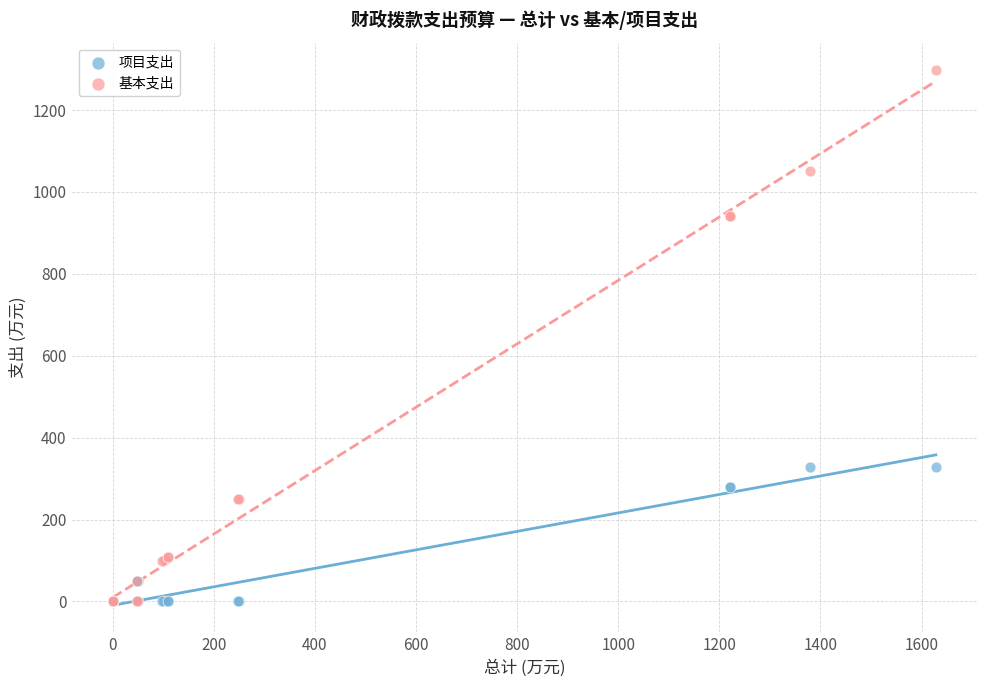

Which series has the largest Y range (max minus min)?

基本支出